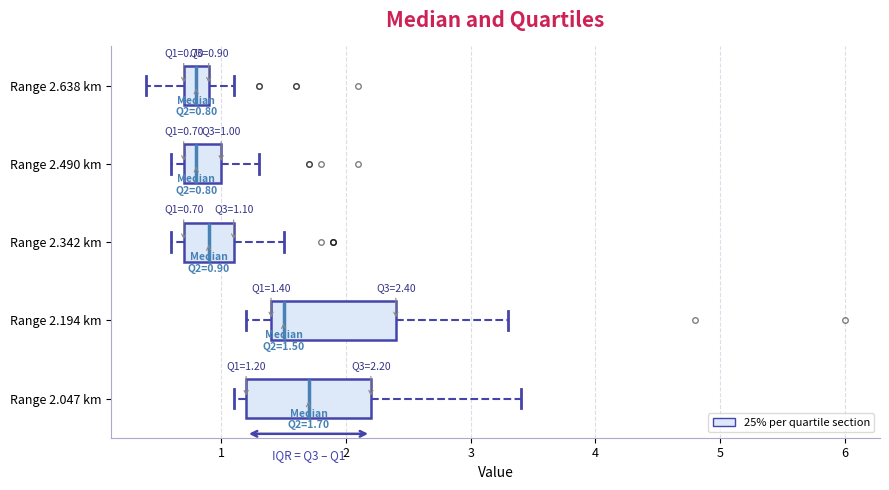

Which box has the furthest to the right median line?

Range 2.047 km